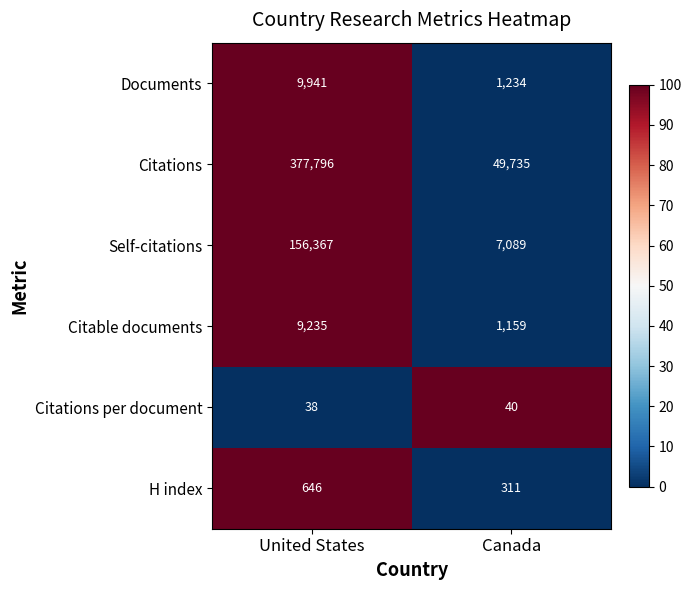

How many categories are shown in the chart?

2